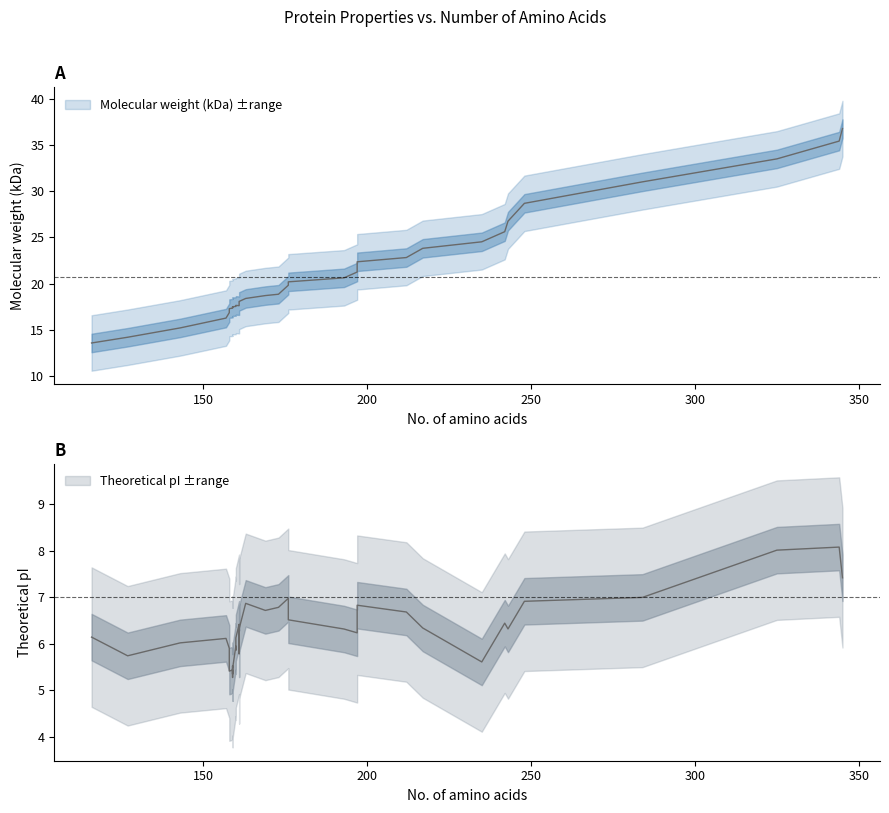

Rank the categories by value from lowest to highest.

116, 127, 143, 157, 158, 158, 159, 159, 159, 159, 159, 159, 159, 160, 160, 161, 160, 161, 161, 161, 163, 169, 173, 176, 176, 193, 197, 197, 212, 217, 235, 242, 243, 248, 284, 325, 344, 345